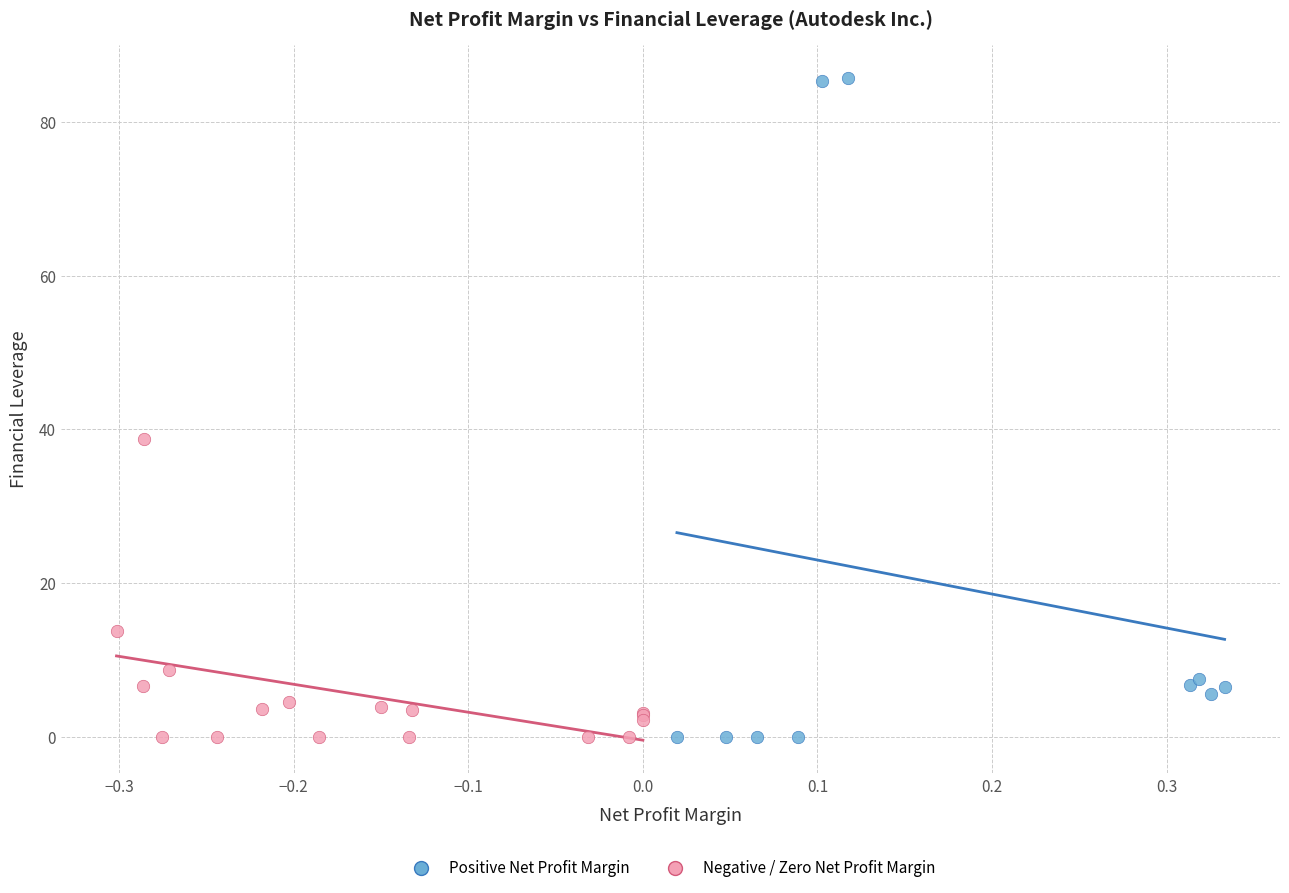

What are all the series names shown in the legend?

Positive Net Profit Margin, Negative / Zero Net Profit Margin